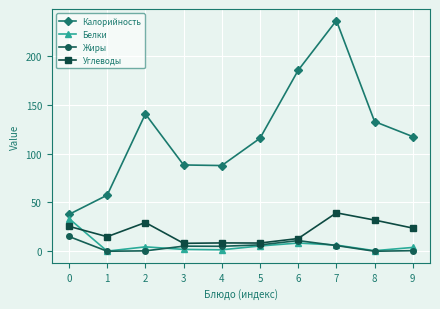

Which label corresponds to the largest value in the chart?

7